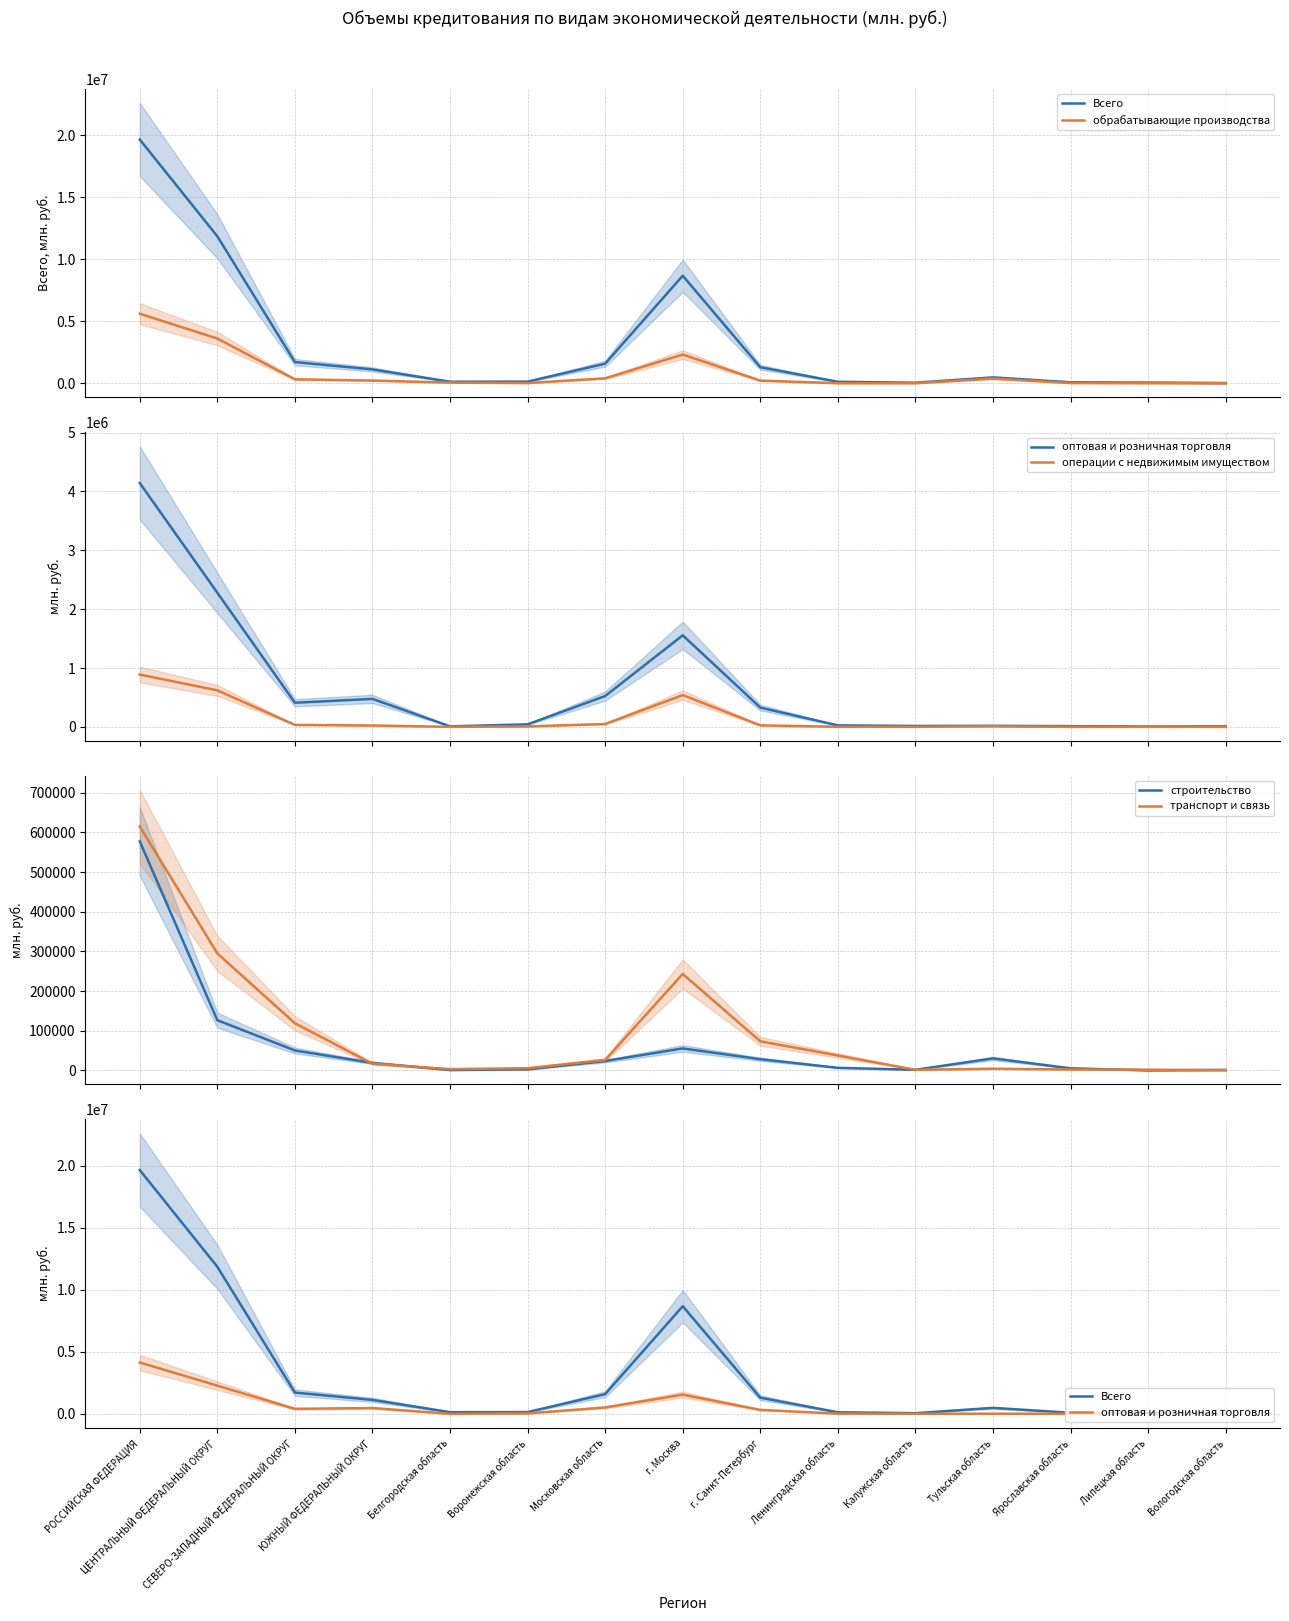

What is the label of the 5th point from the right?

Калужская область